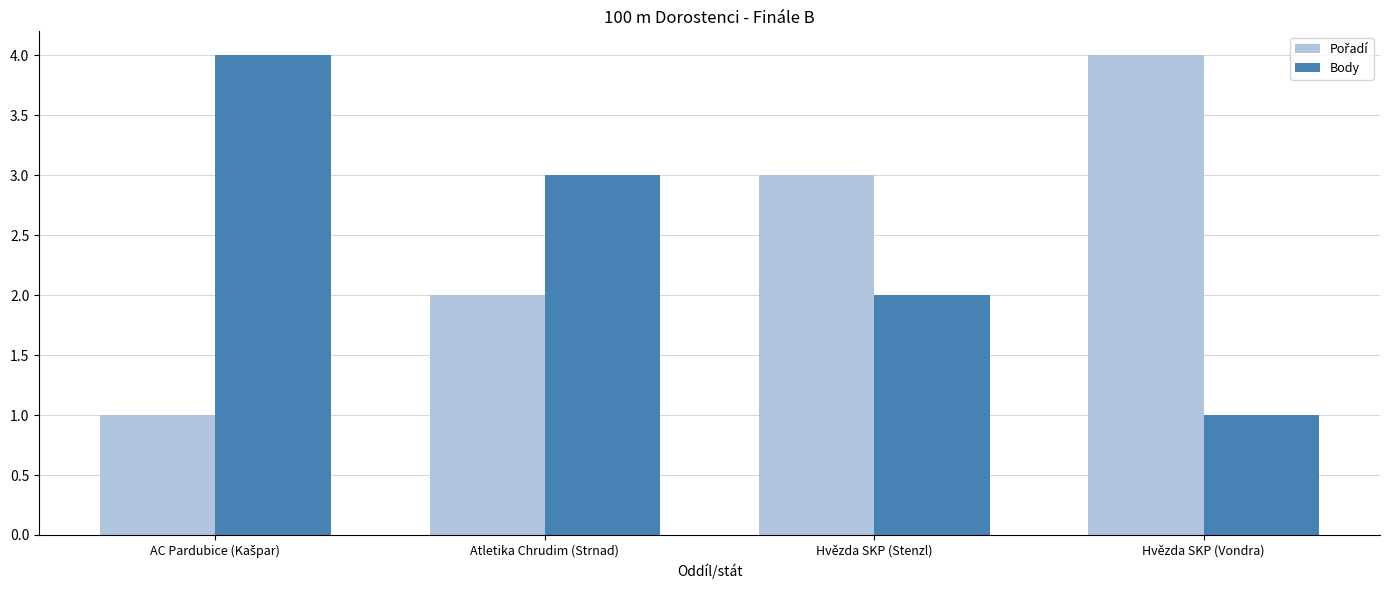

How many groups of bars are there?

4